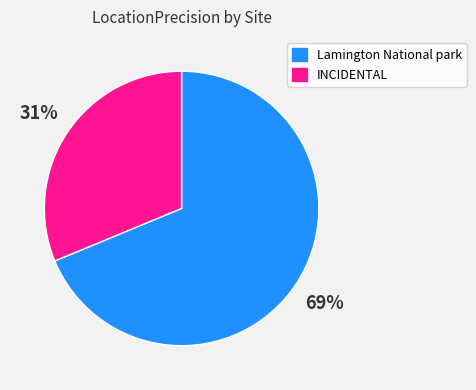

To the nearest percent, what percentage of the pie is Lamington National park?

69%